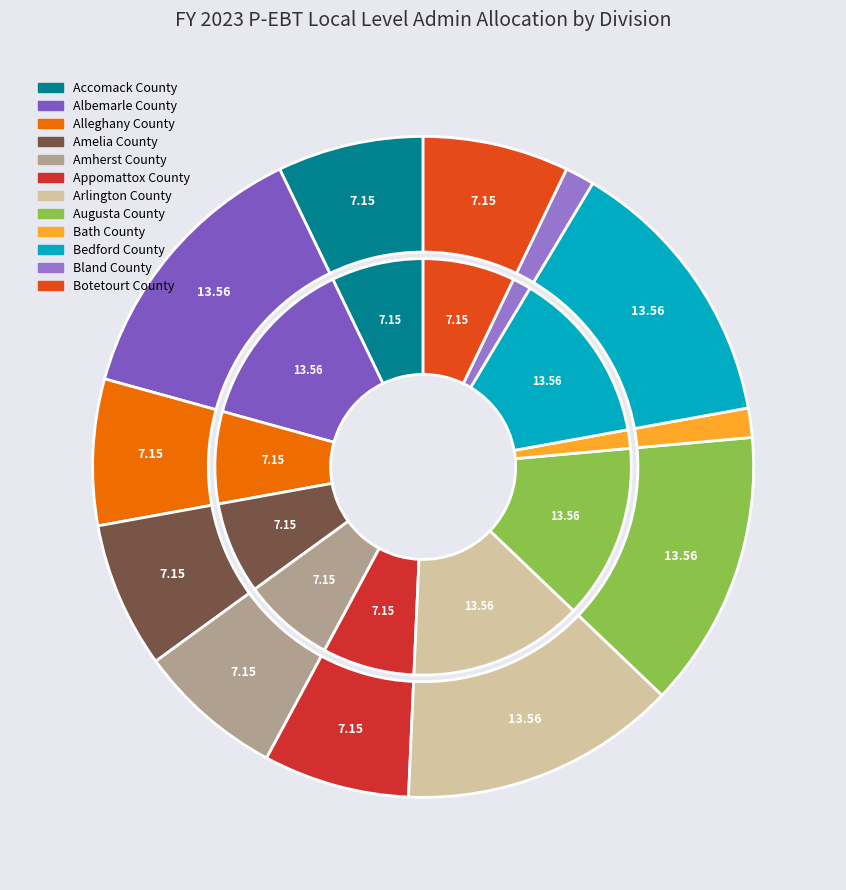

The Amelia County slice represents 7% of the pie. True or false?

True